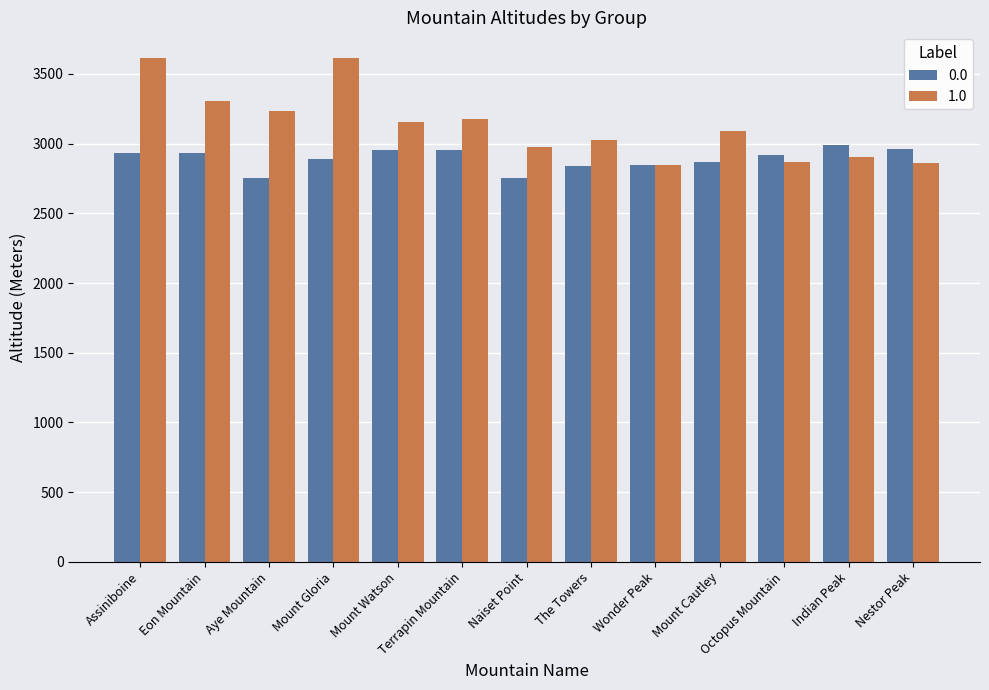

Which series has the largest range (max minus min)?

1.0